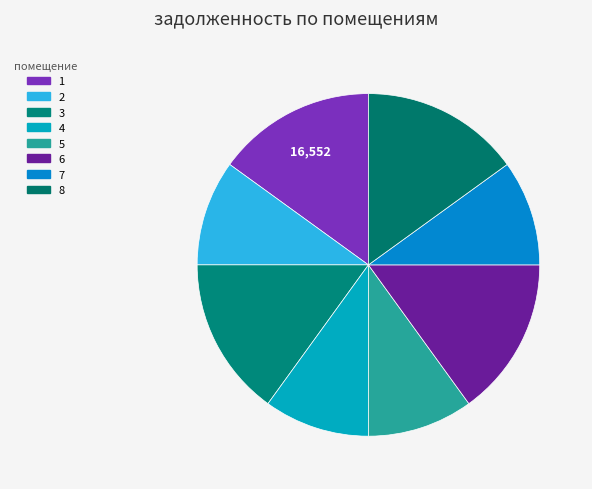

True or false: 5 accounts for 1% of the total.

False